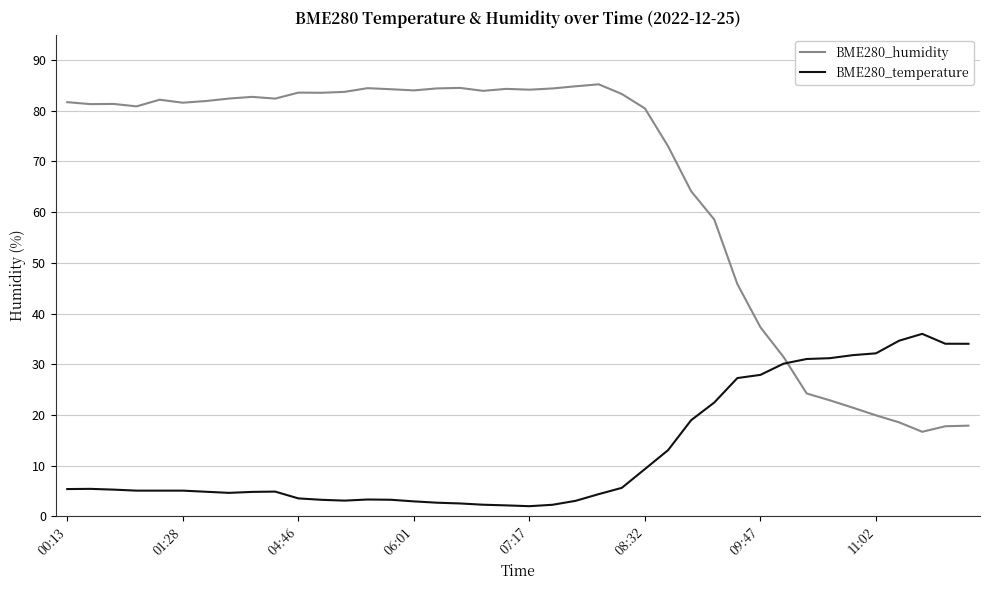

Which series has the largest range (max minus min)?

BME280_humidity